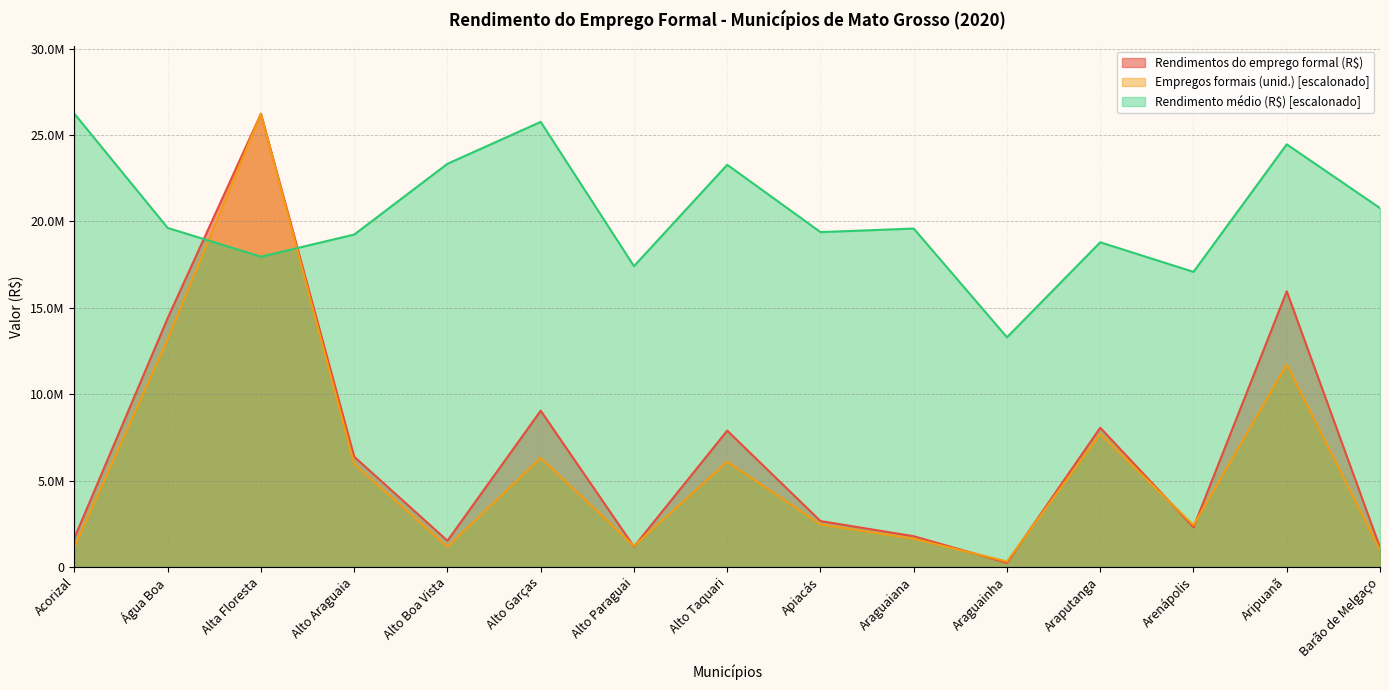

What is the value of the Rendimentos do emprego formal (R$) point at the 4th from the left?

6376484.1